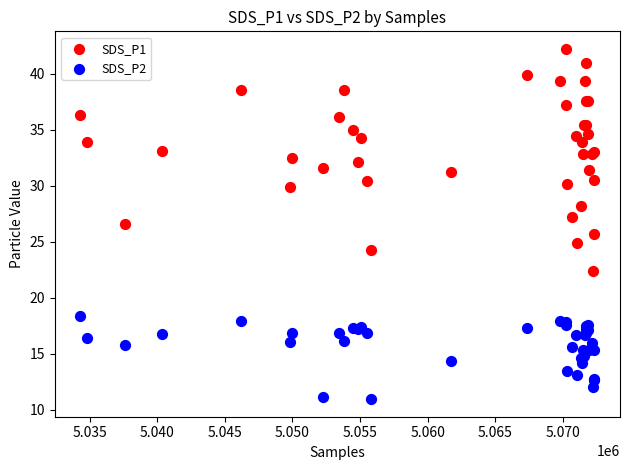

Which series contains the lowest Y value?

SDS_P2